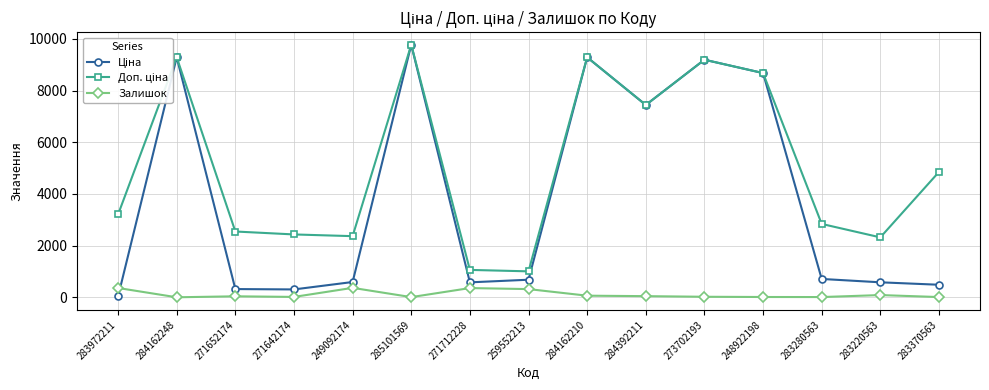

What is the label of the 8th point from the right?

259552213